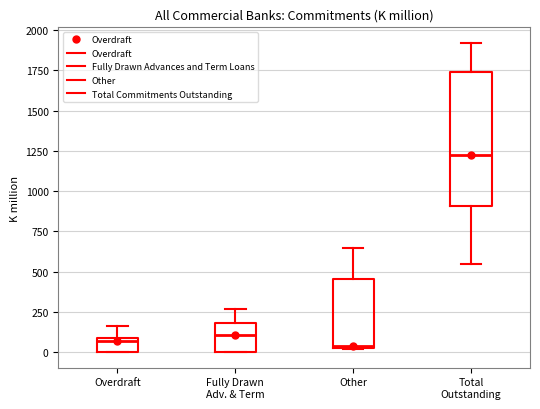

Where does the lower whisker of the box for Total Outstanding end on the y-axis? The values are not printed on the chart, so give them approximately, as read against the axis.

550